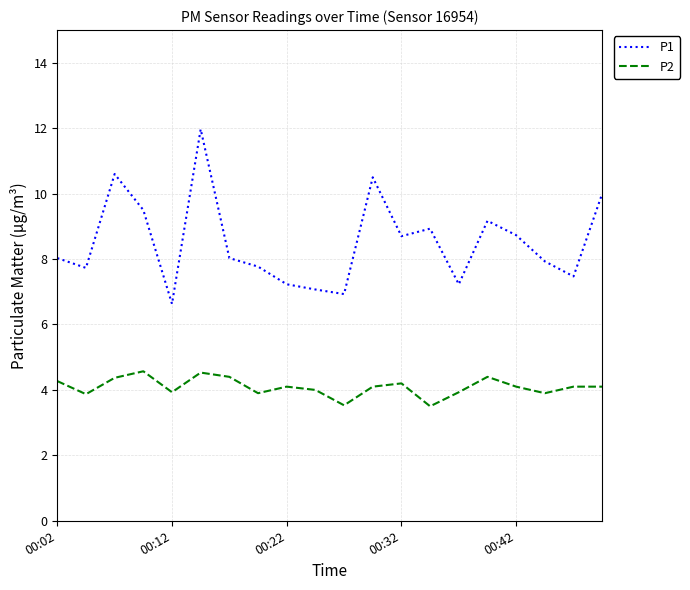

True or false: P2 and P1 intersect in this chart.

False